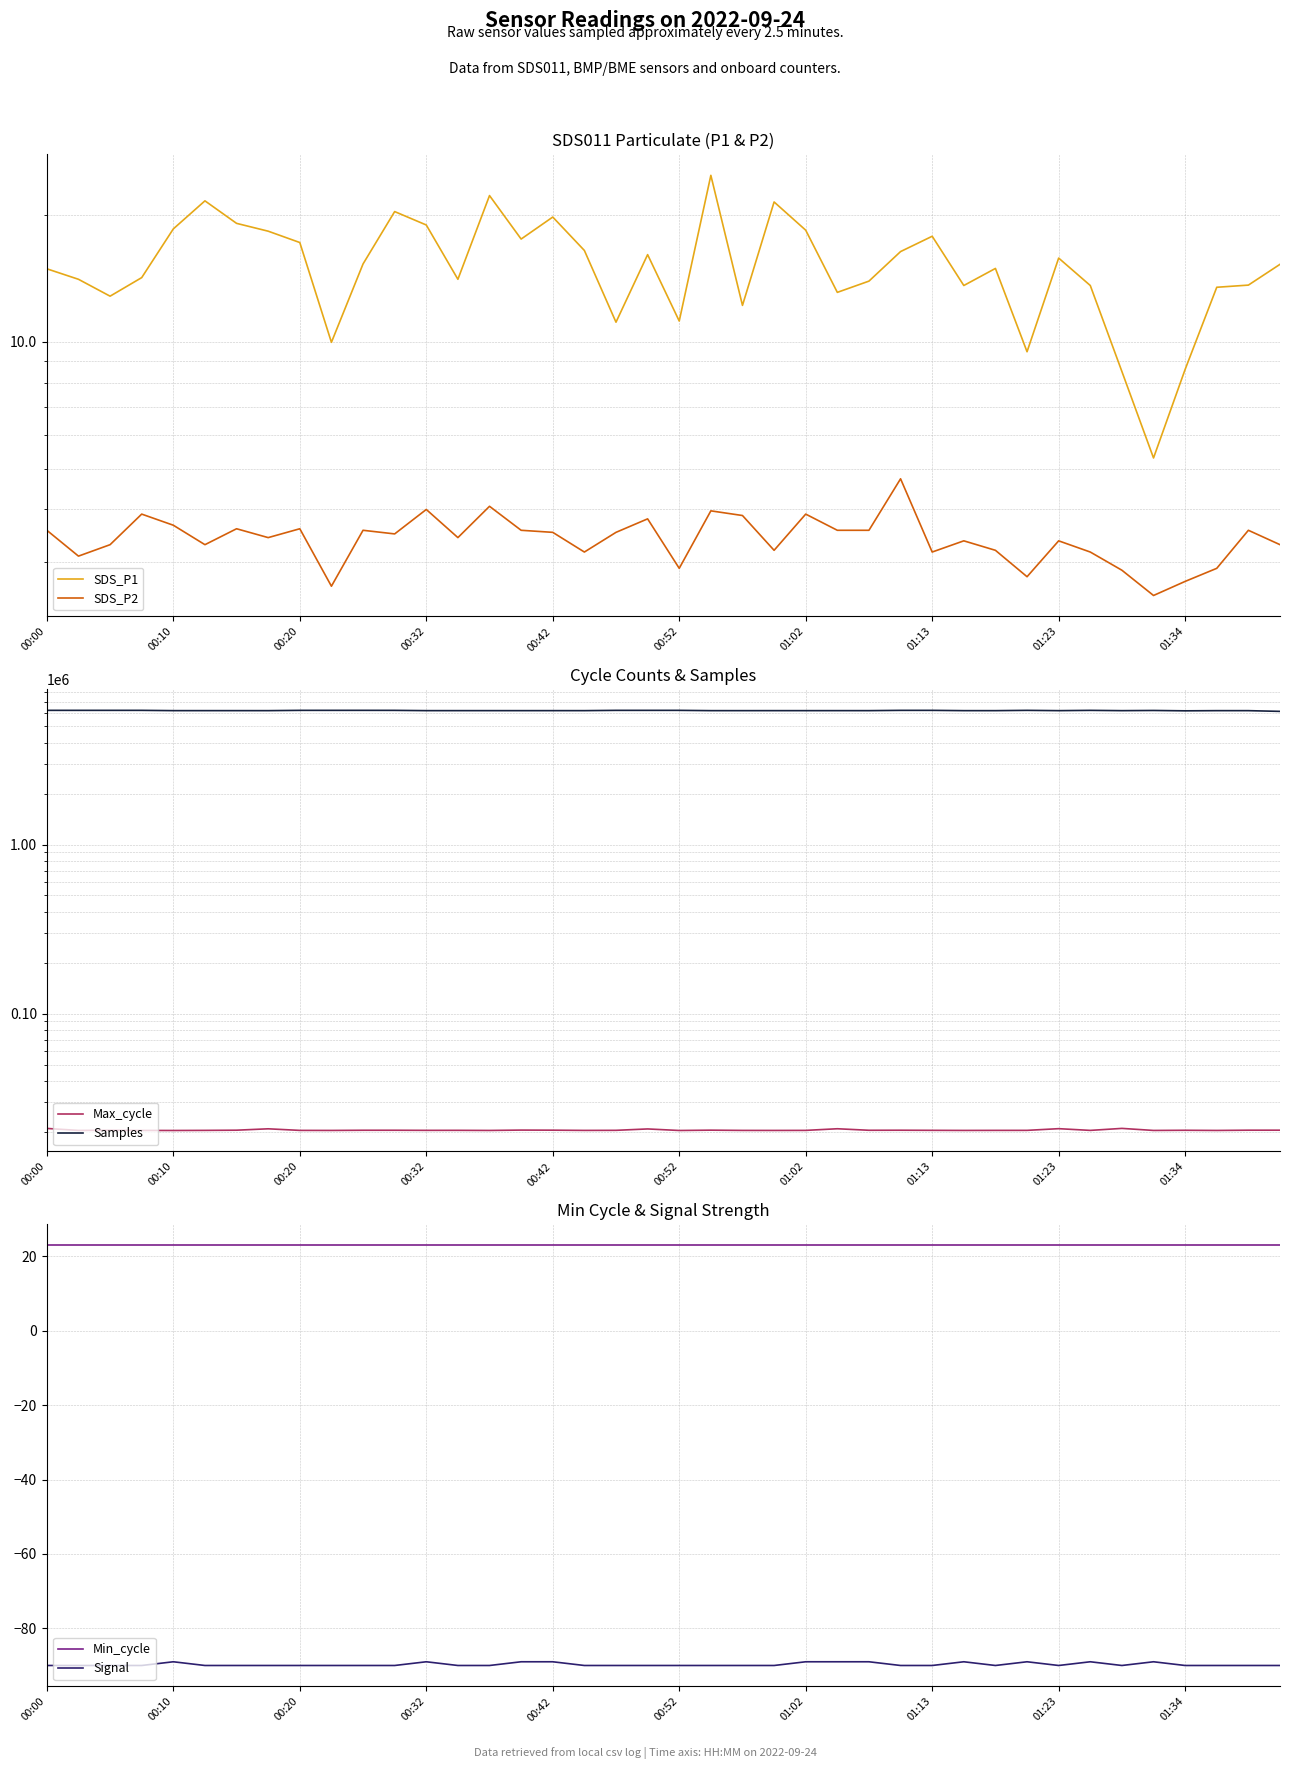

At which category does the chart reach its minimum across all series?

00:00